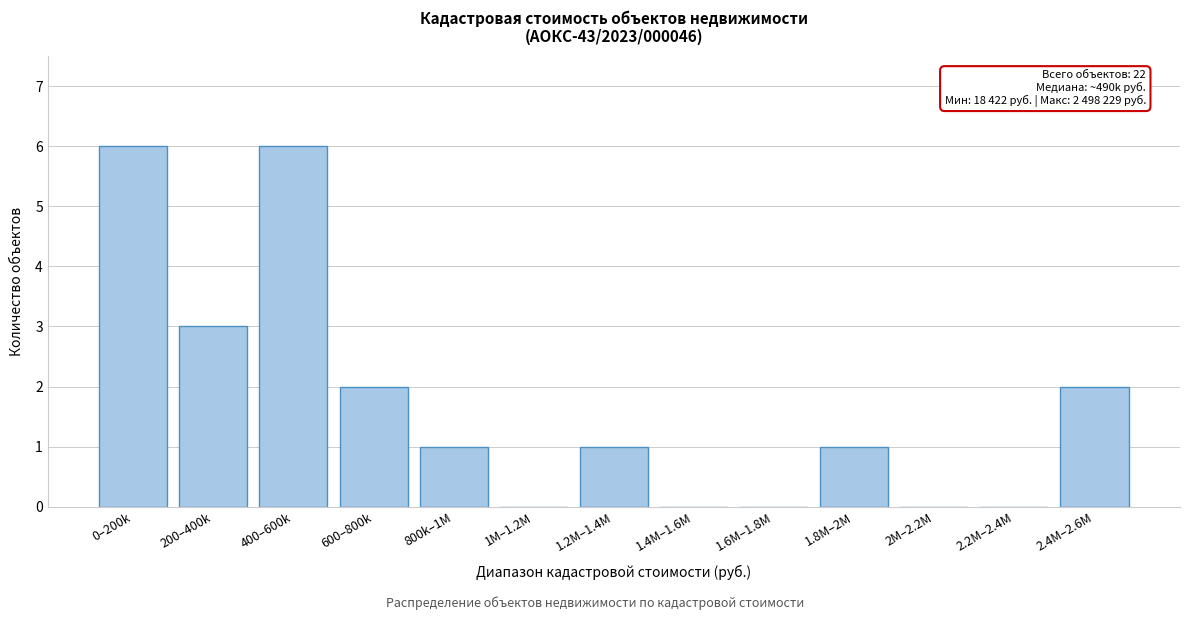

Reading right to left, extract all data points from this chart.

2.4M–2.6M=2	2.2M–2.4M=0	2M–2.2M=0	1.8M–2M=1	1.6M–1.8M=0	1.4M–1.6M=0	1.2M–1.4M=1	1M–1.2M=0	800k–1M=1	600–800k=2	400–600k=6	200–400k=3	0–200k=6